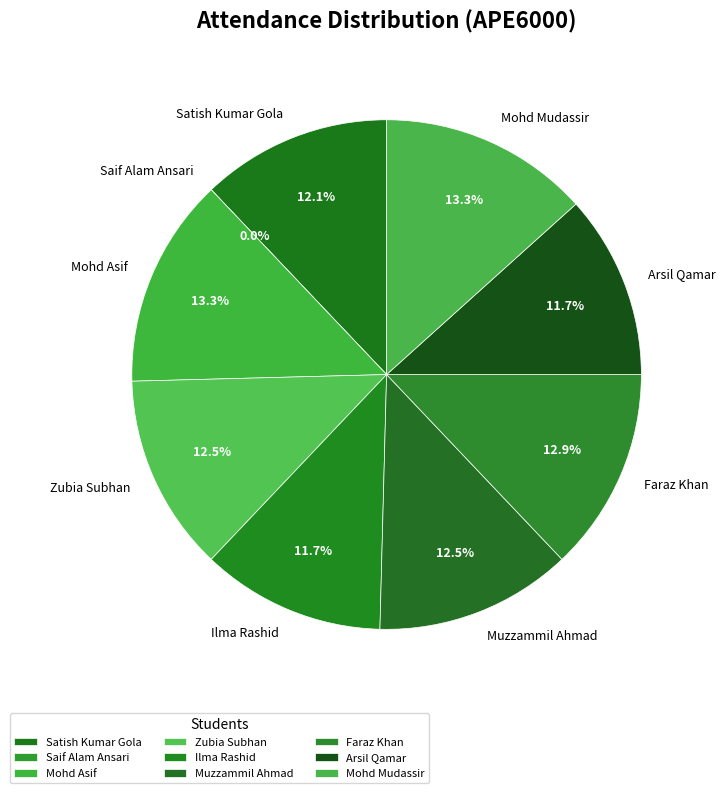

What is the largest slice in the pie chart?

Mohd Asif